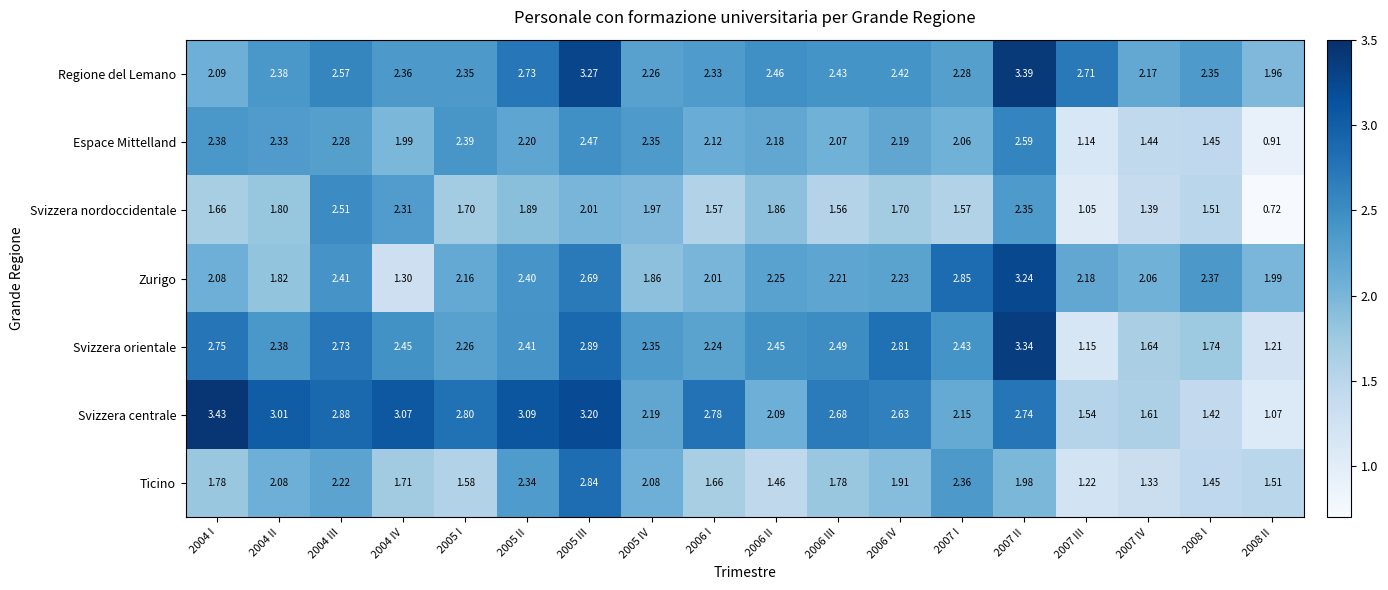

Which series has the largest total across all categories?

Regione del Lemano